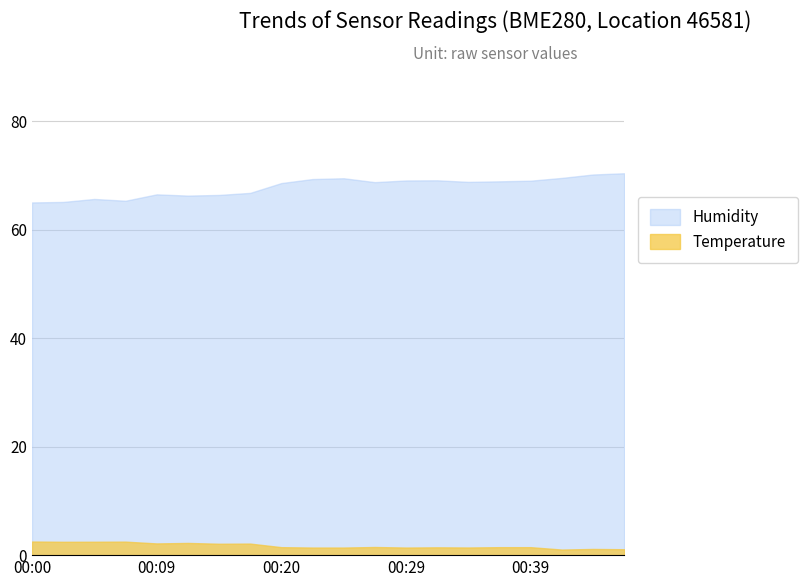

Which series has the largest total across all categories?

Humidity